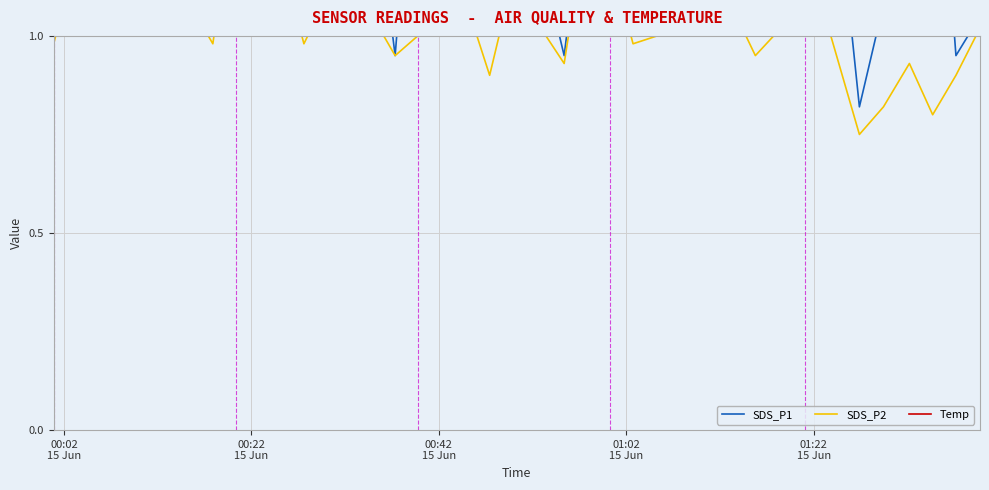

Is the value of SDS_P2 at 15 greater than the value of SDS_P1 at 15?

No